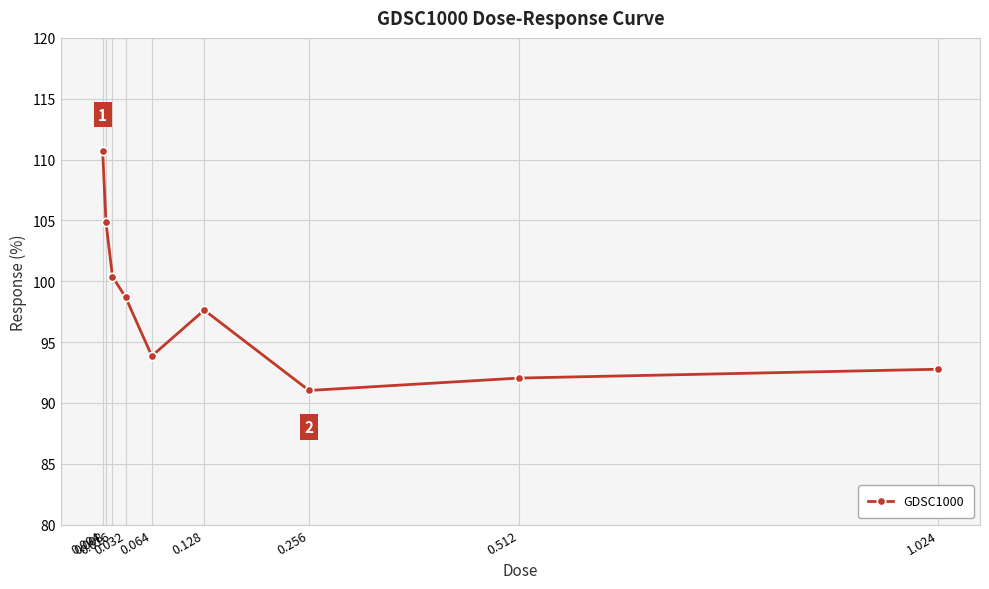

True or false: the data shows 91.0 at 0.256.

True